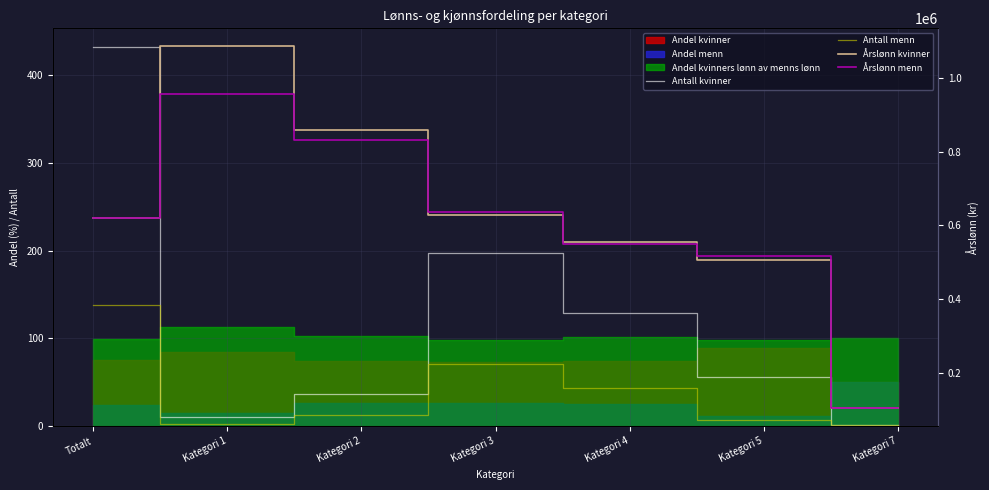

Which category has the highest value across all series?

Kategori 1